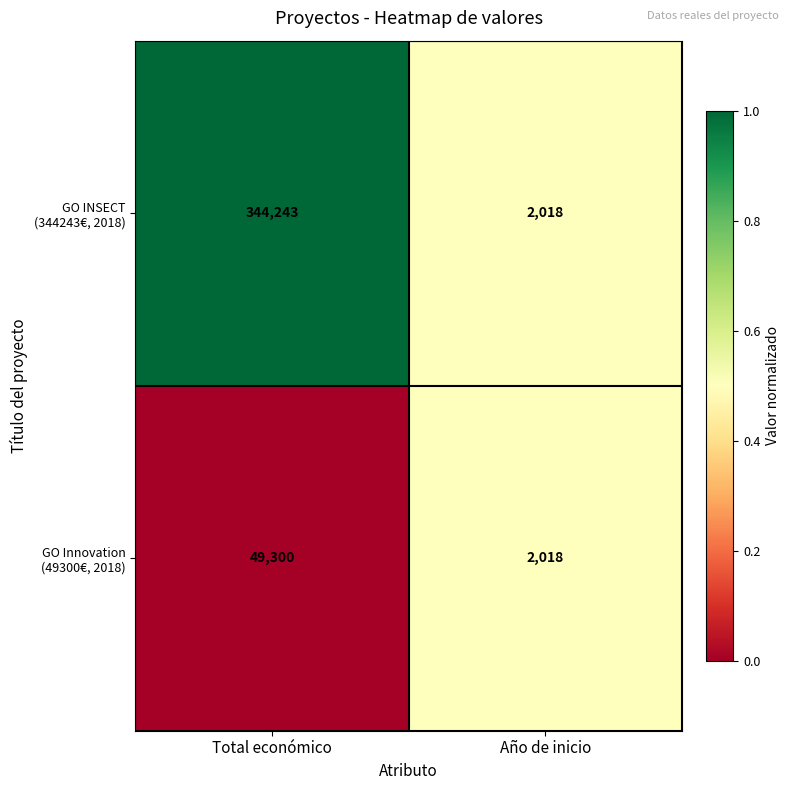

What is the minimum value shown in the chart?

2018